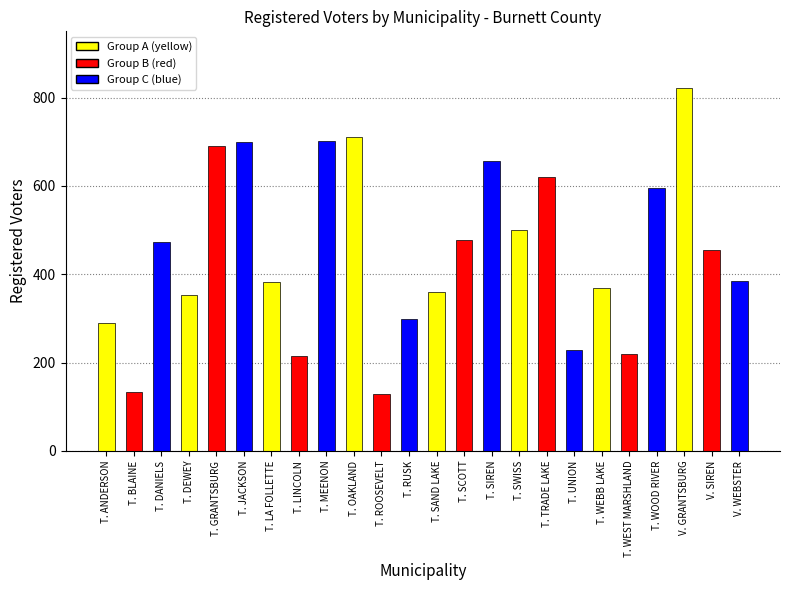

At which label does the data first exceed 456?

T. DANIELS